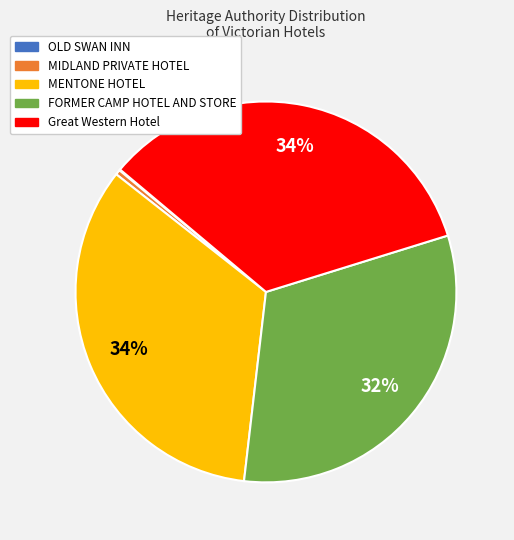

What percentage is the Great Western Hotel slice, to the nearest percent?

34%